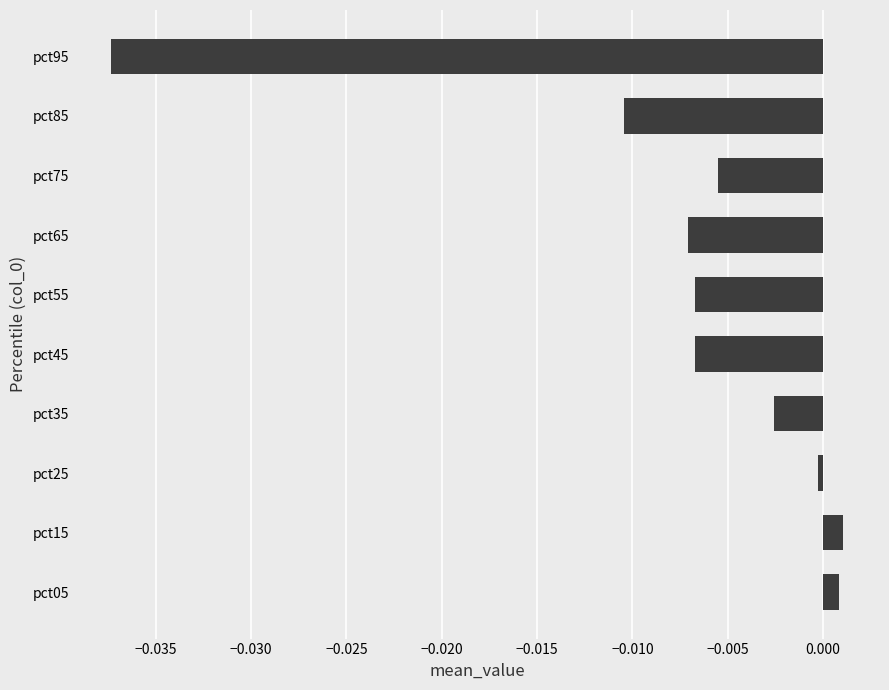

At which category does the chart reach its minimum across all series?

pct95